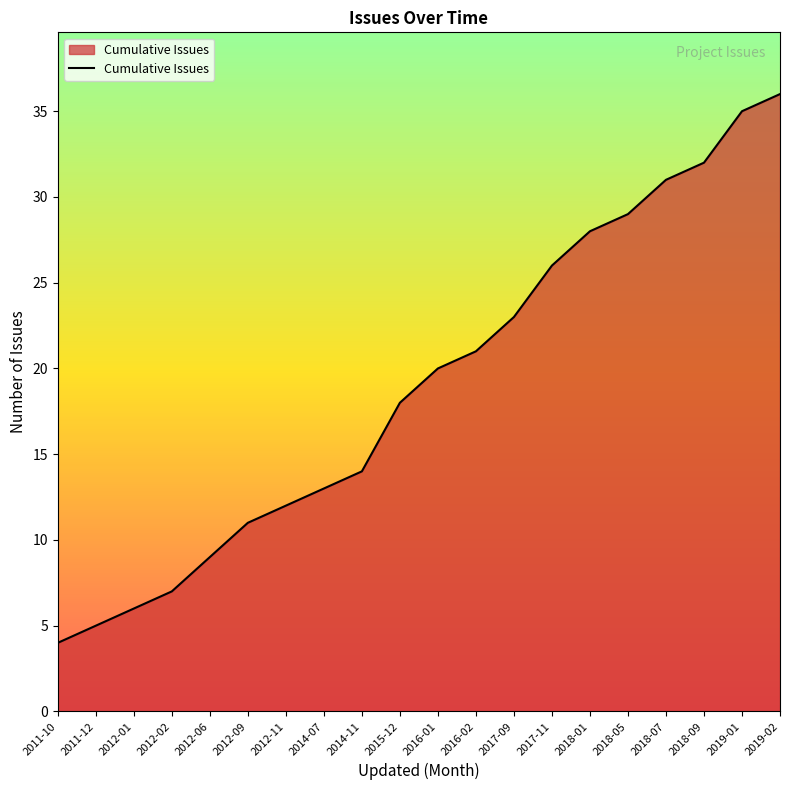

Between 2017-11 and 2018-05, which is larger?

2018-05